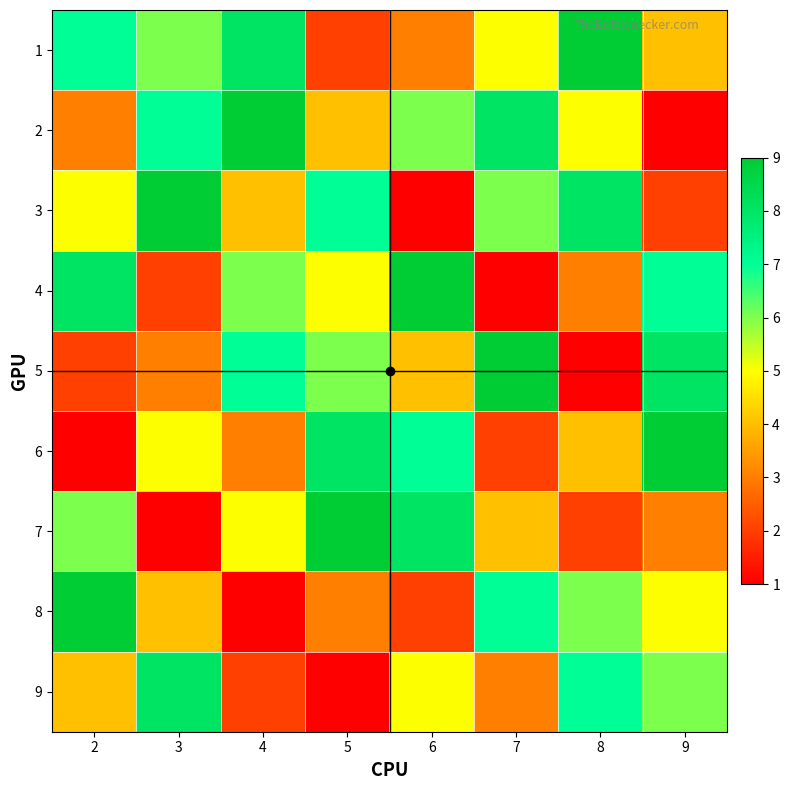

Which series has the largest total across all categories?

1